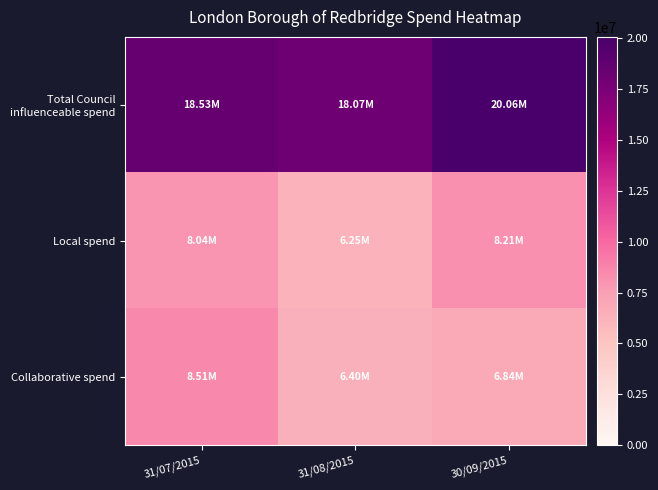

Which series changed the most between 31/08/2015 and 30/09/2015?

Total Council influenceable spend